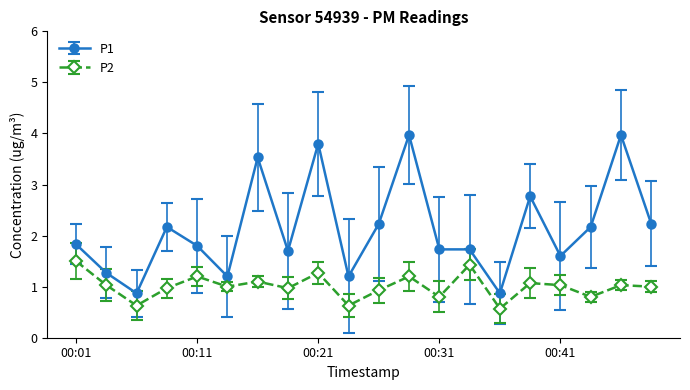

What is the value of the P2 point at the 8th from the left?

1.0